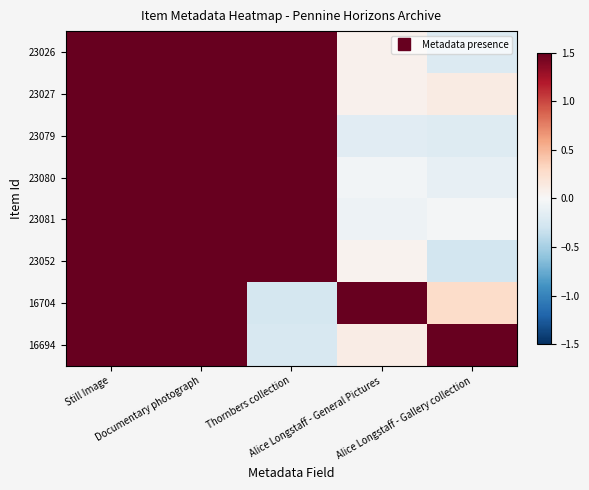

How many series are shown in this chart?

8